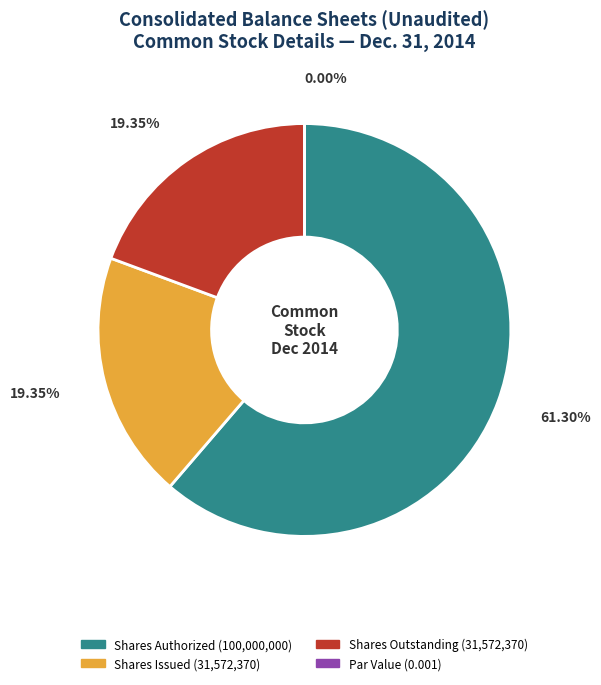

Is it true that Common stock, shares outstanding is 19% of the pie?

True